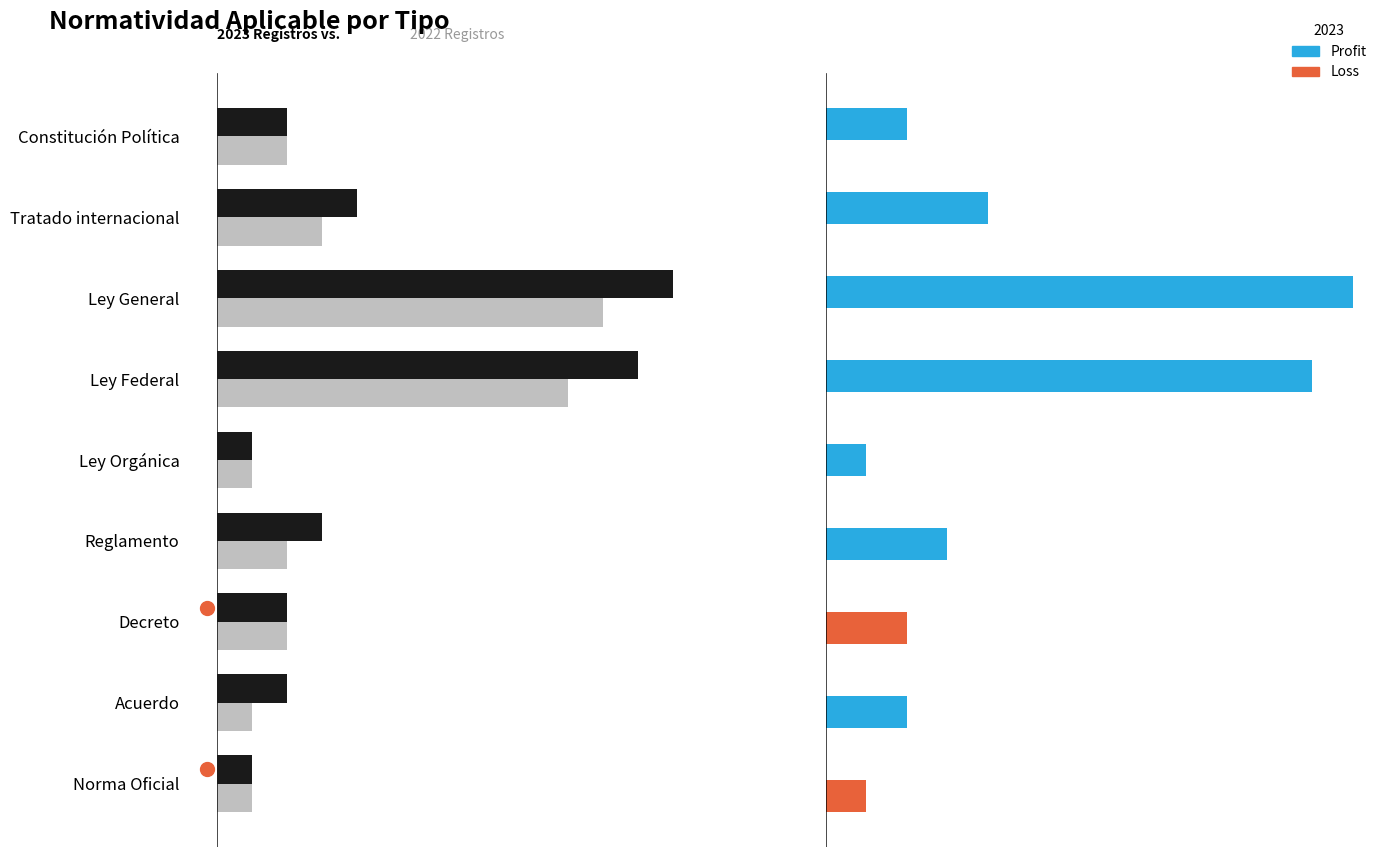

How many data points does each series have?

9